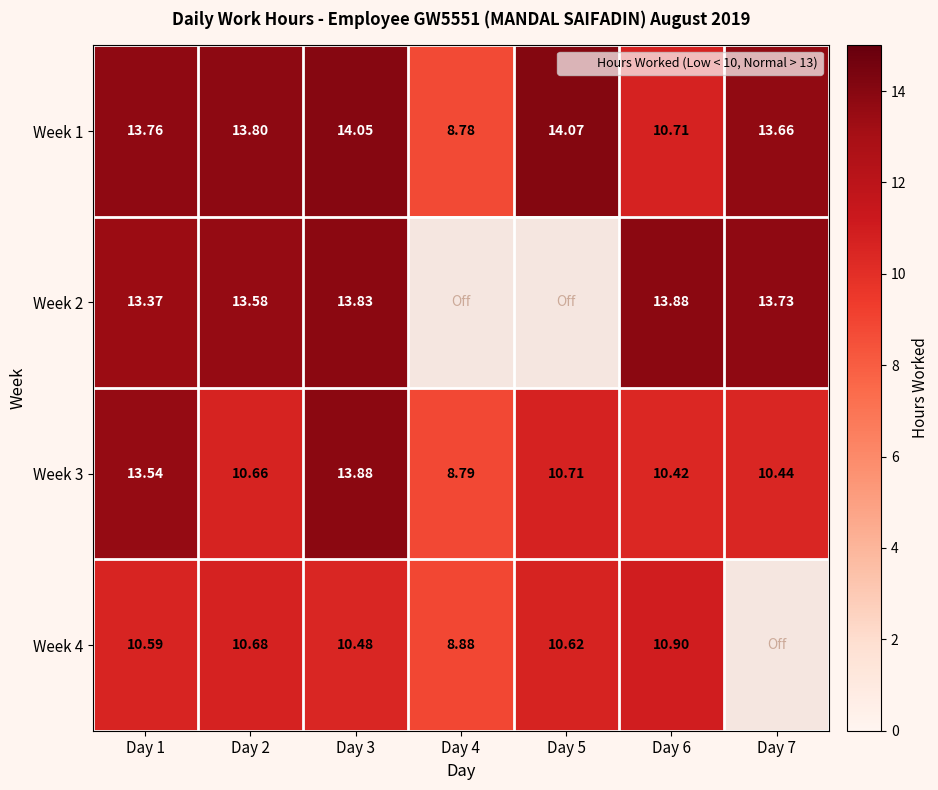

Which series changed the most between Day 3 and Day 6?

Week 3